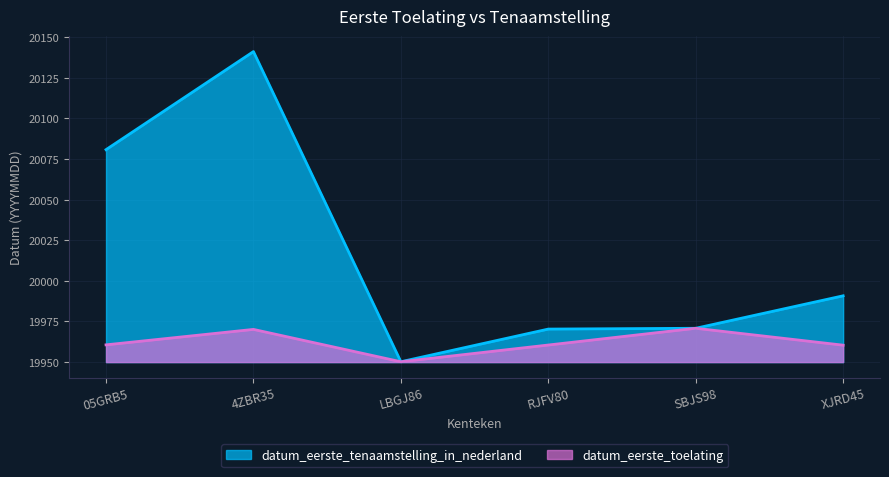

Where is datum_eerste_tenaamstelling_in_nederland nearest to the value 95?

05GRB5